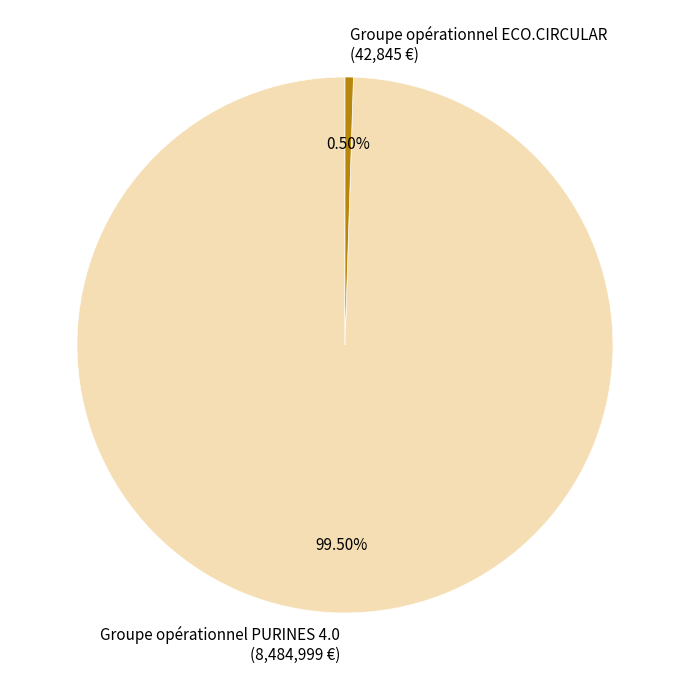

Which category has the smallest portion of the pie?

Groupe opérationnel ECO.CIRCULAR